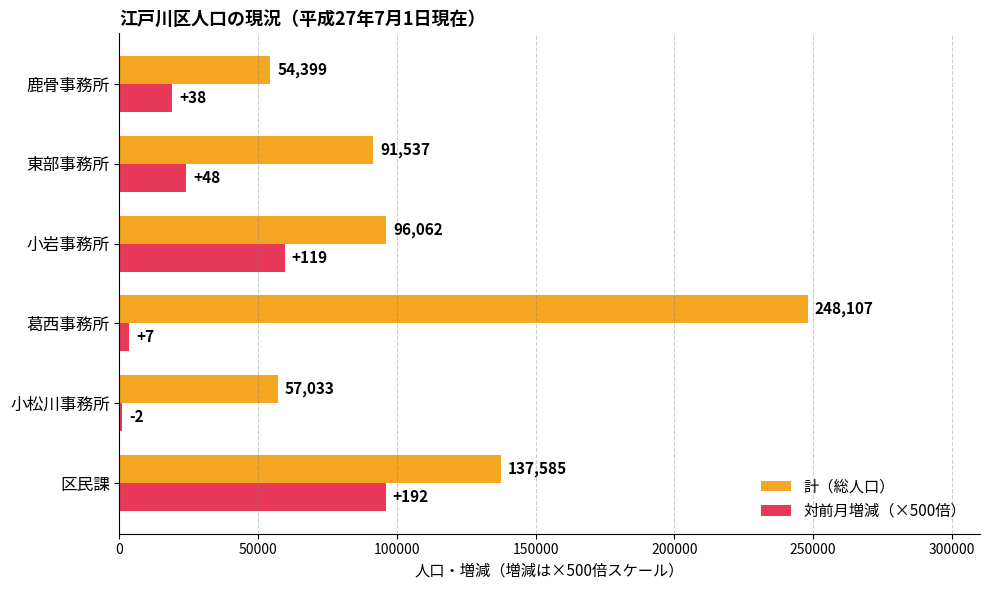

Is it true that 対前月増減（×500倍） equals 1000 at 小松川事務所?

True